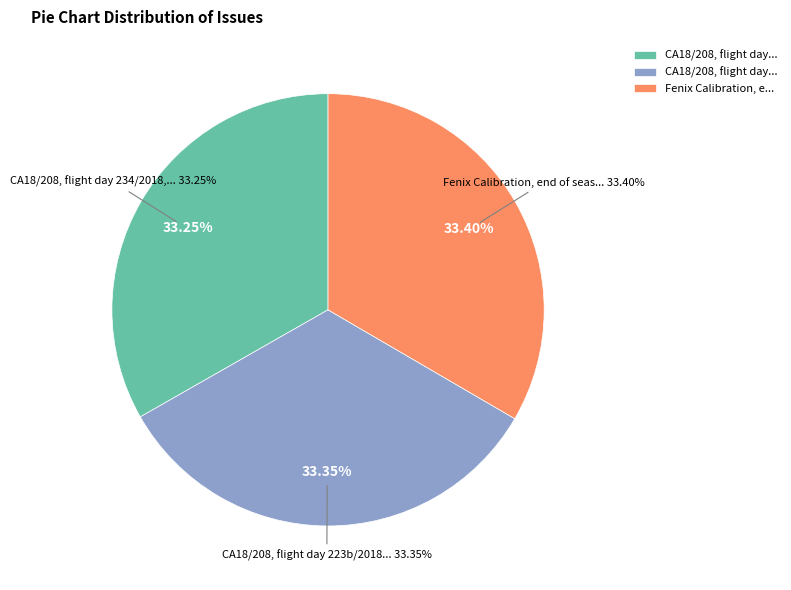

Approximately how many times larger is the value at CA18/208, flight day 223b/2018, Ontario compared to CA18/208, flight day 234/2018, Ontario?

1.0